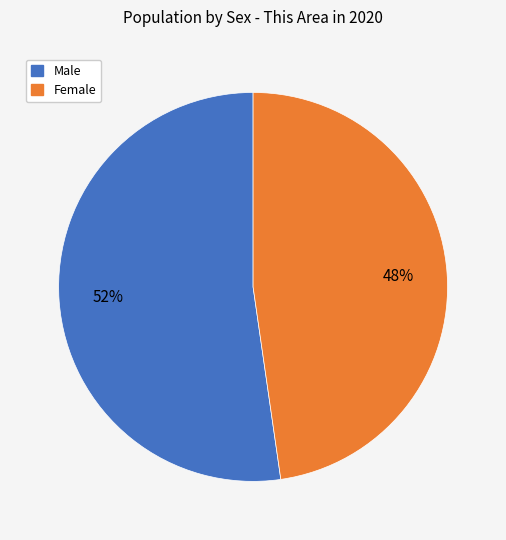

To the nearest percent, what is the average slice percentage?

50%